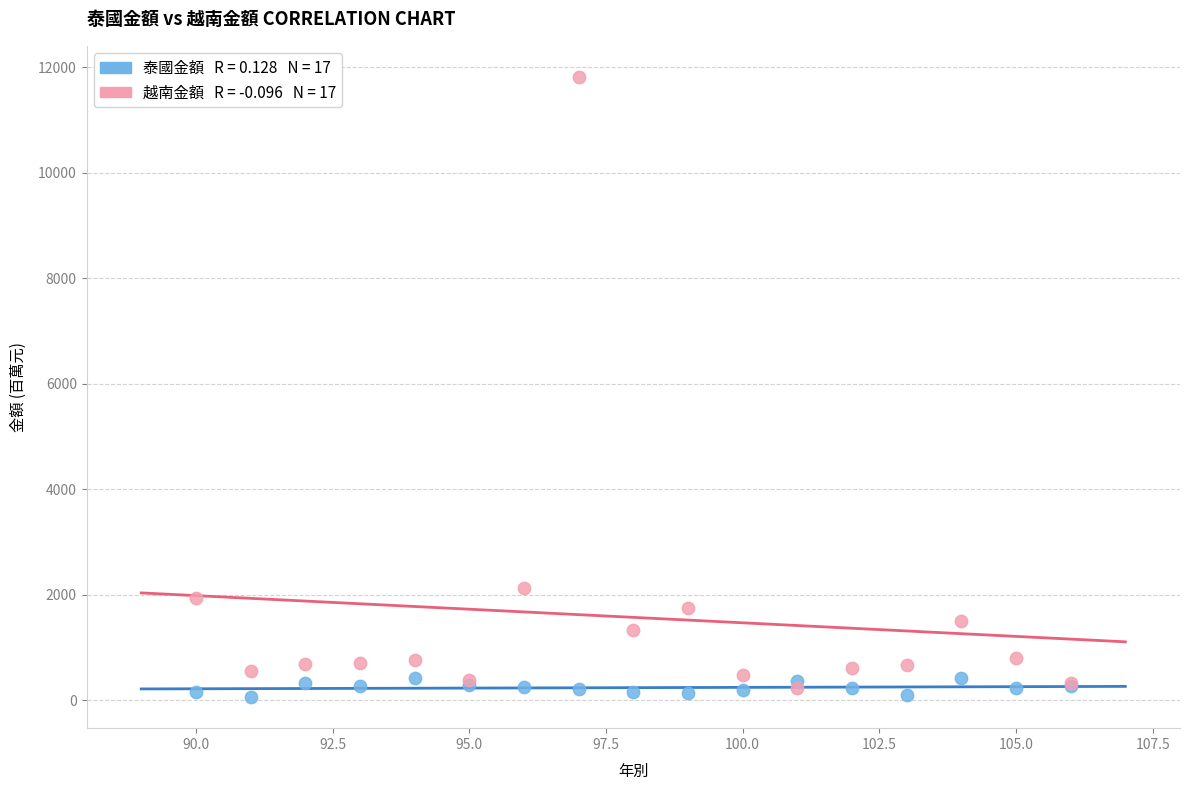

Across all series, what Y value is closest to 5940?

2139.9